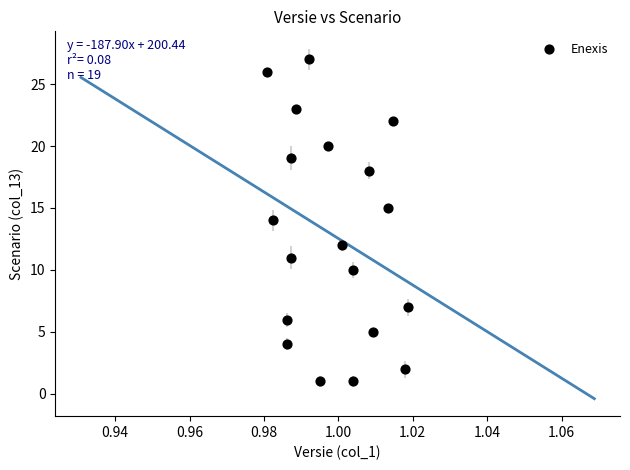

How many data points are displayed?

19